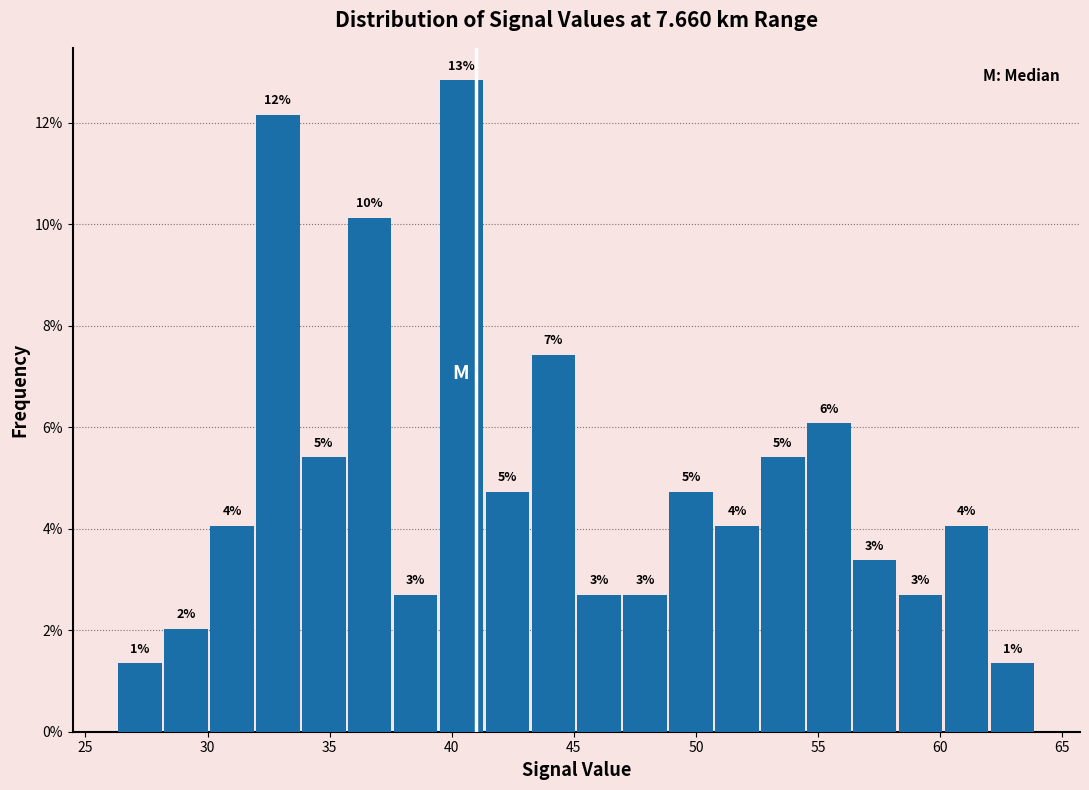

Read against the x-axis, roughly where is the centre of the tallest bar?

40.5